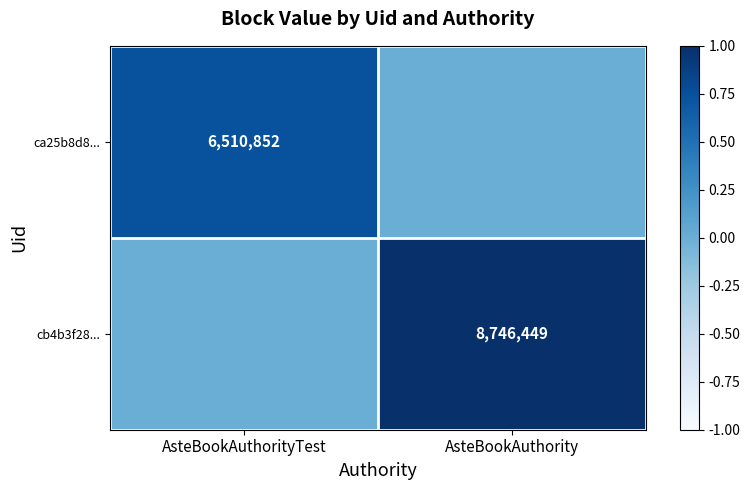

Which label corresponds to the largest value in the chart?

AsteBookAuthority